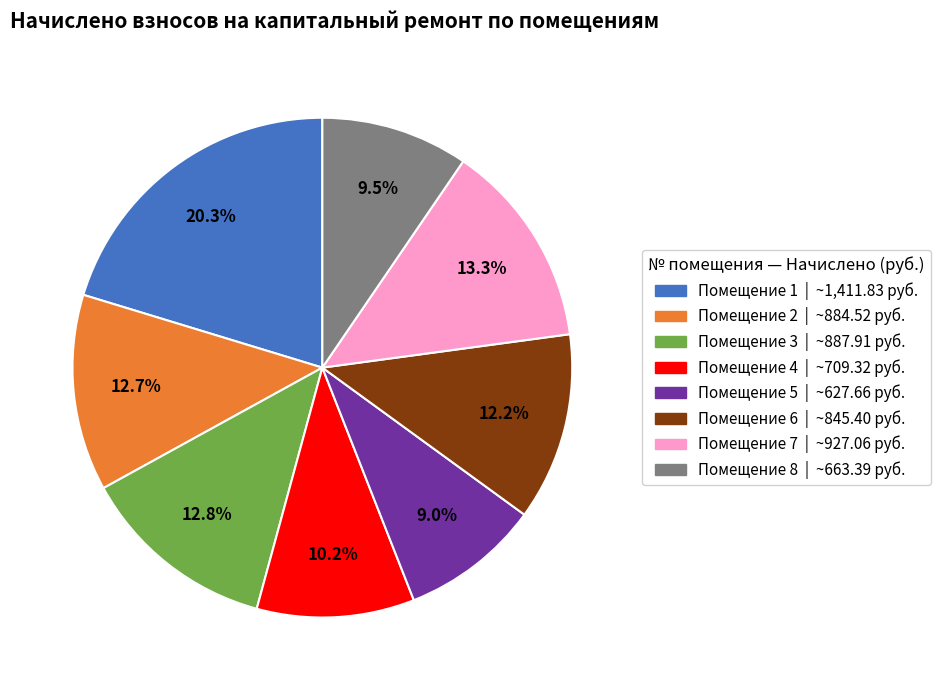

Is there any slice that represents more than half of the pie?

No